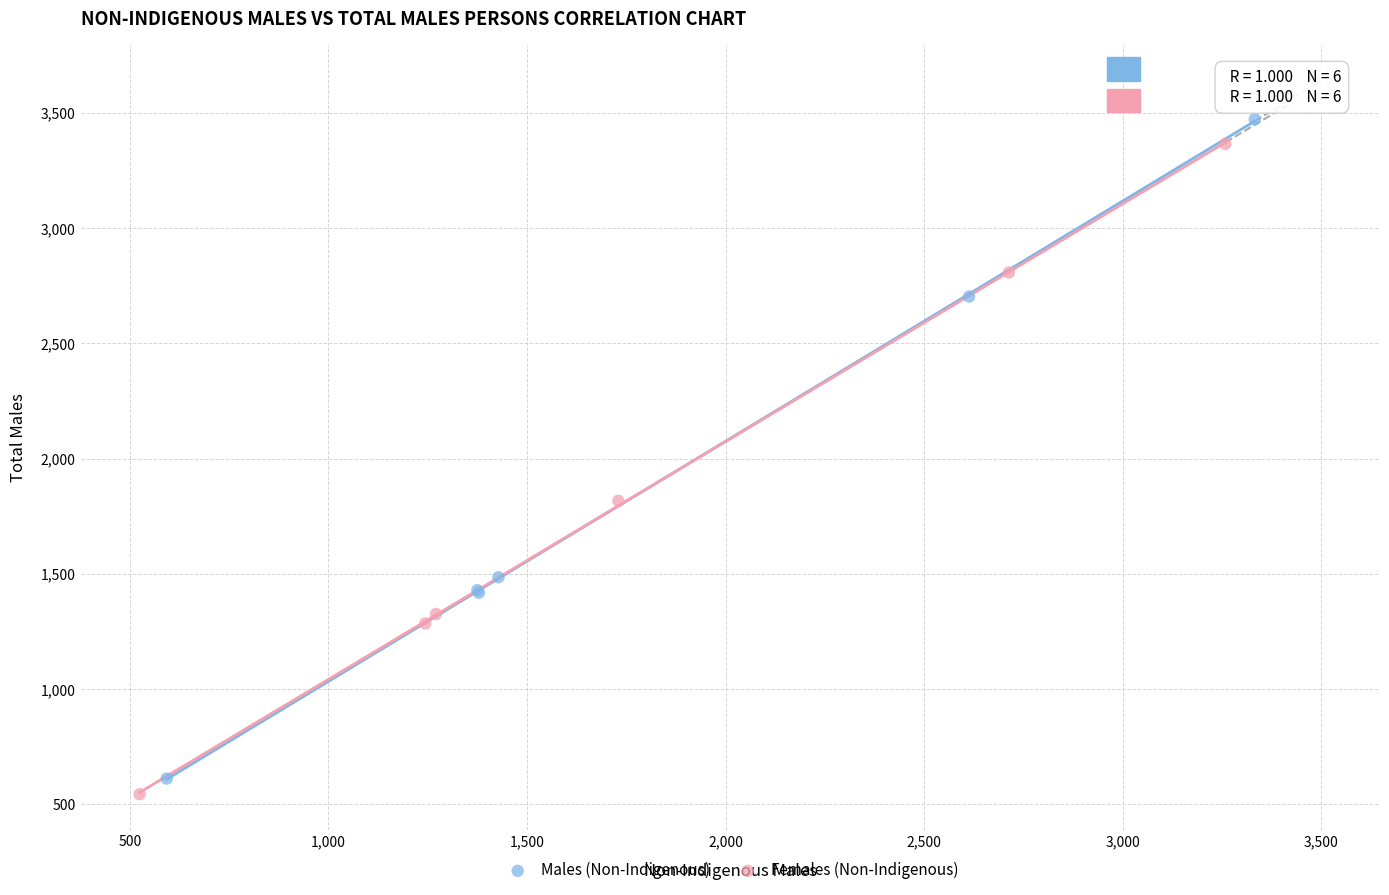

What are all the series names shown in the legend?

Males (Non-Indigenous), Females (Non-Indigenous)